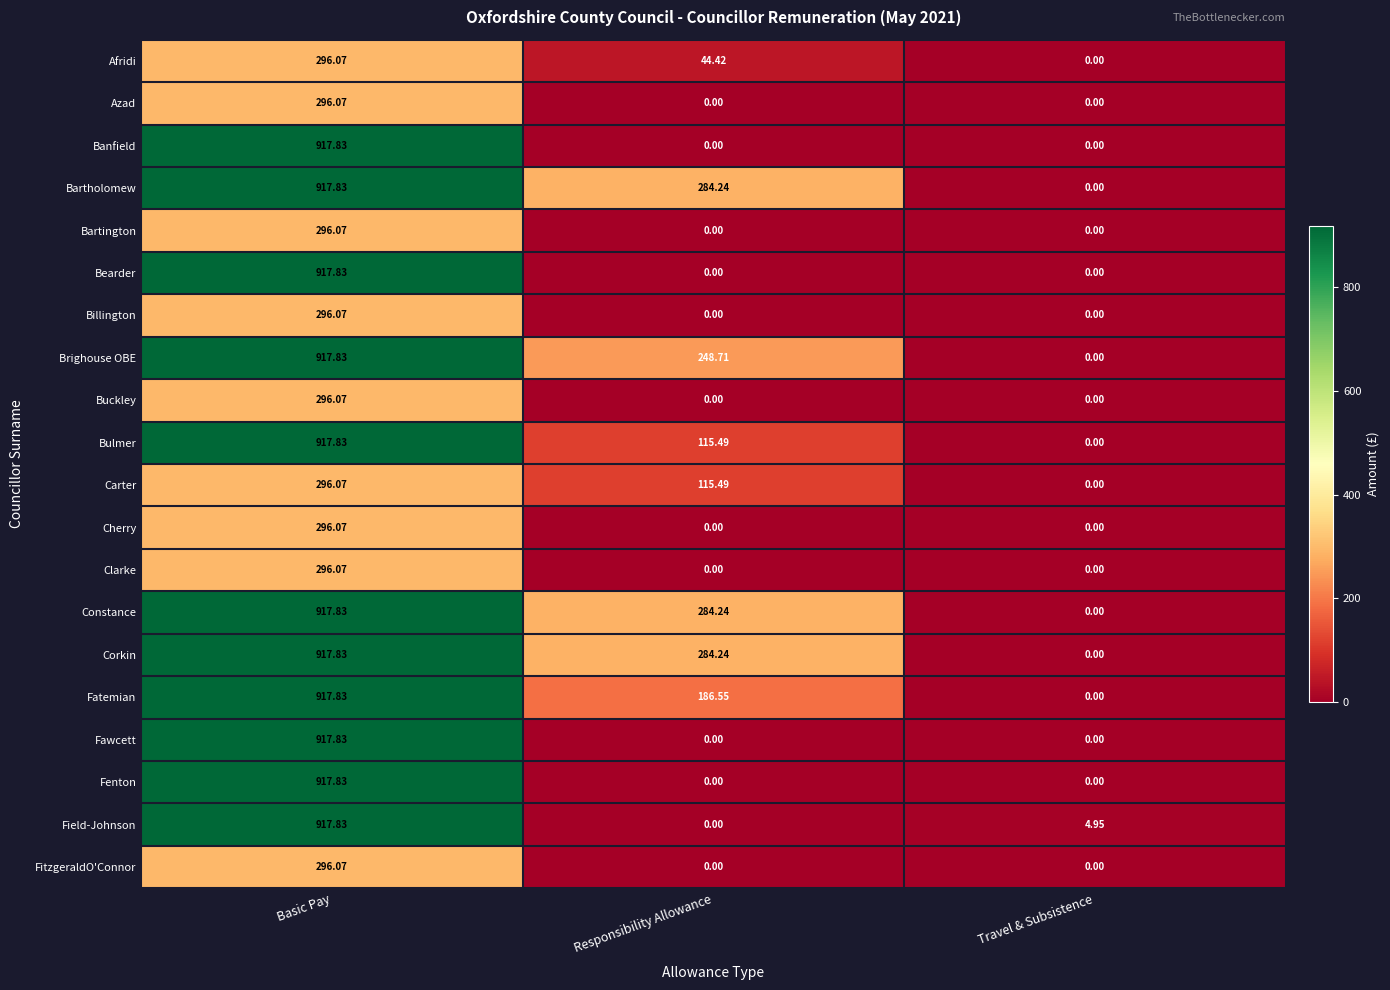

Rank the categories by Bartholomew value from lowest to highest.

Travel & Subsistence, Responsibility Allowance, Basic Pay